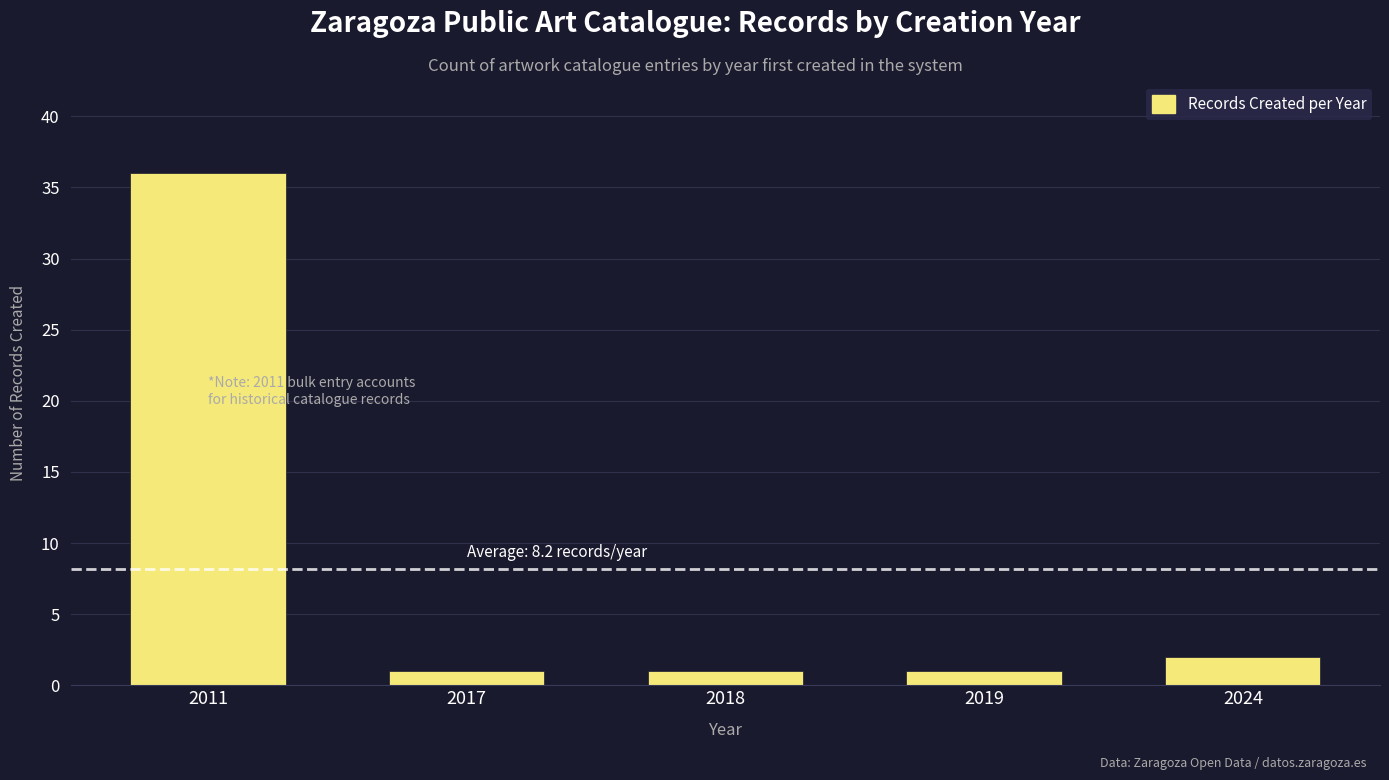

Reading left to right, list all the values displayed in this chart.

36	1	1	1	2